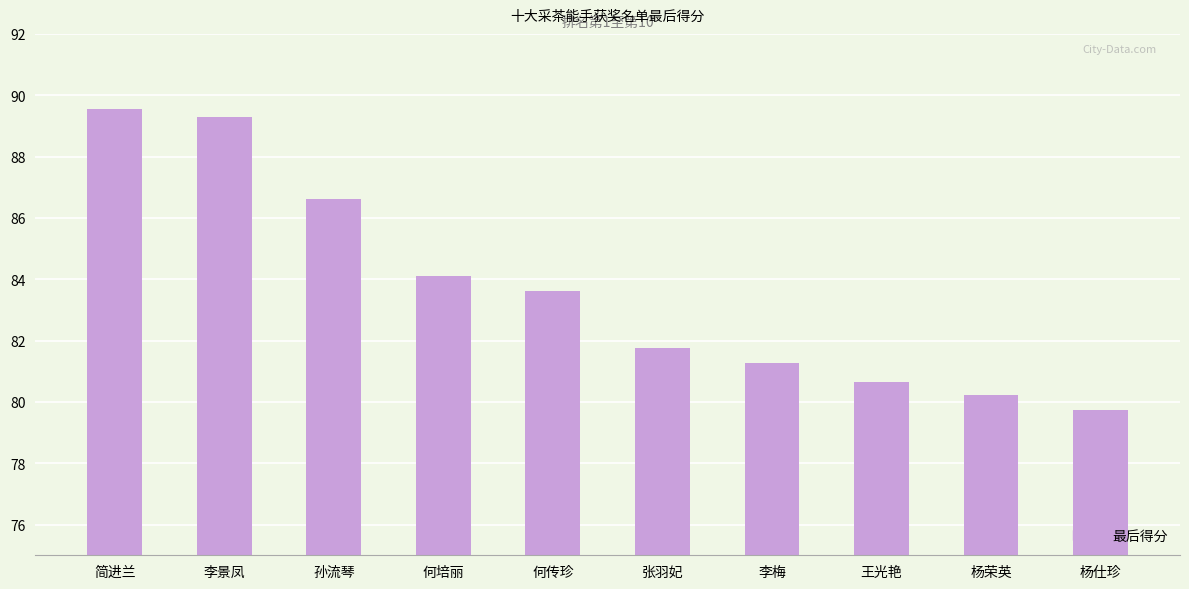

Are the bars grouped side by side (vs. stacked)?

No